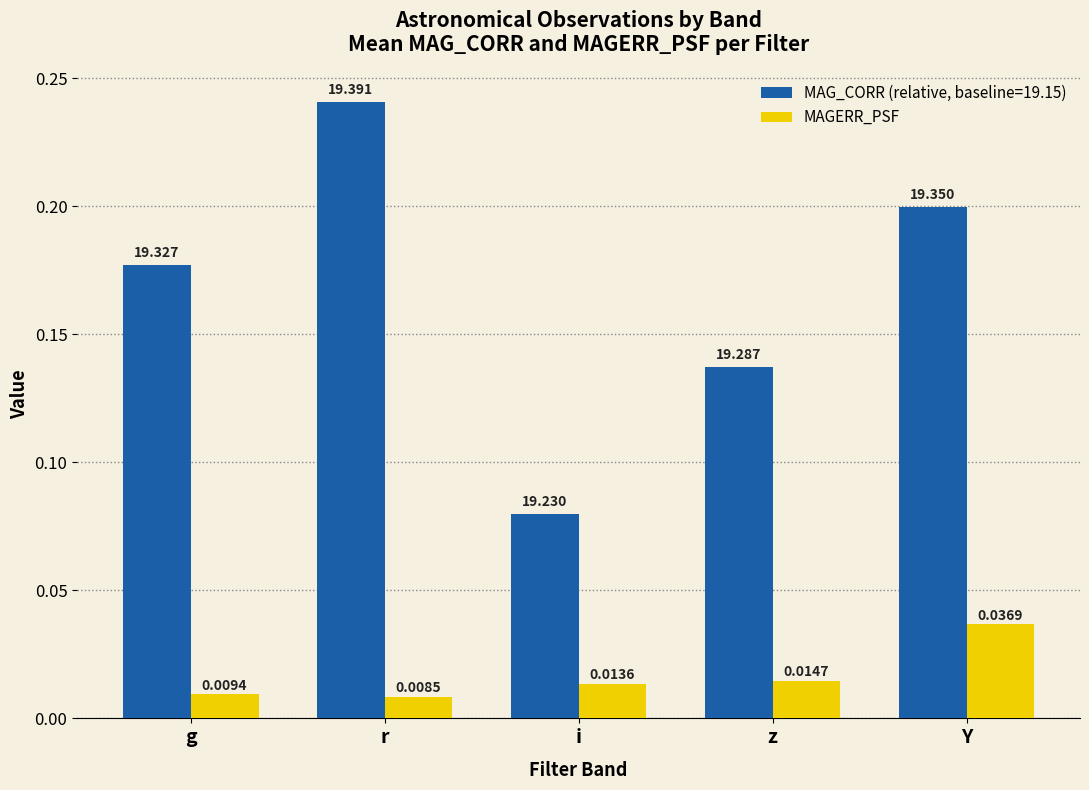

Is the value of MAGERR_PSF at g greater than the value of MAG_CORR (relative, baseline=19.15) at z?

No